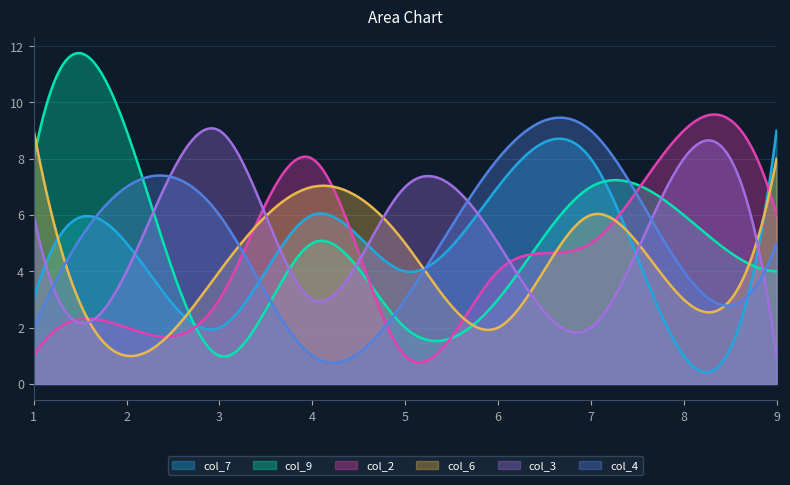

Reading left to right, transcribe all the data shown in this chart.

col_7: 3	5	2	6	4	7	8	1	9
col_9: 8	9	1	5	2	3	7	6	4
col_2: 1	2	3	8	1	4	5	9	6
col_6: 9	1	4	7	5	2	6	3	8
col_3: 6	4	9	3	7	5	2	8	1
col_4: 2	7	6	1	3	8	9	4	5